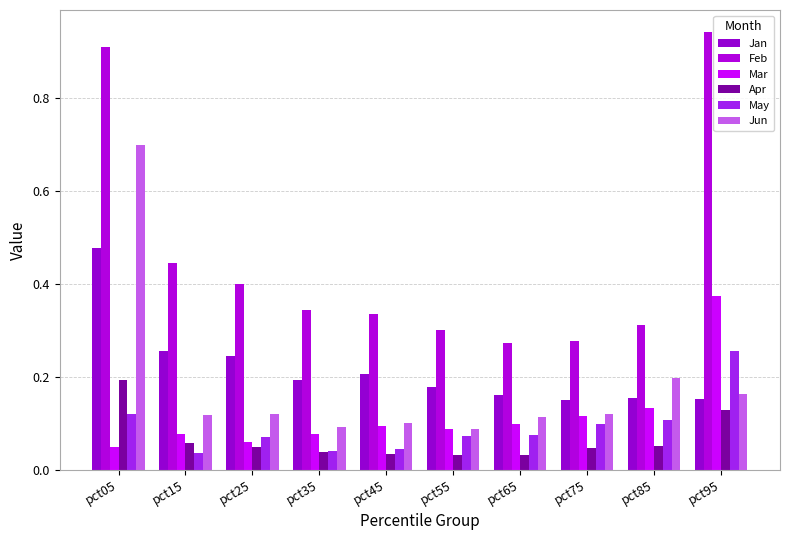

How many distinct data groups are displayed?

6